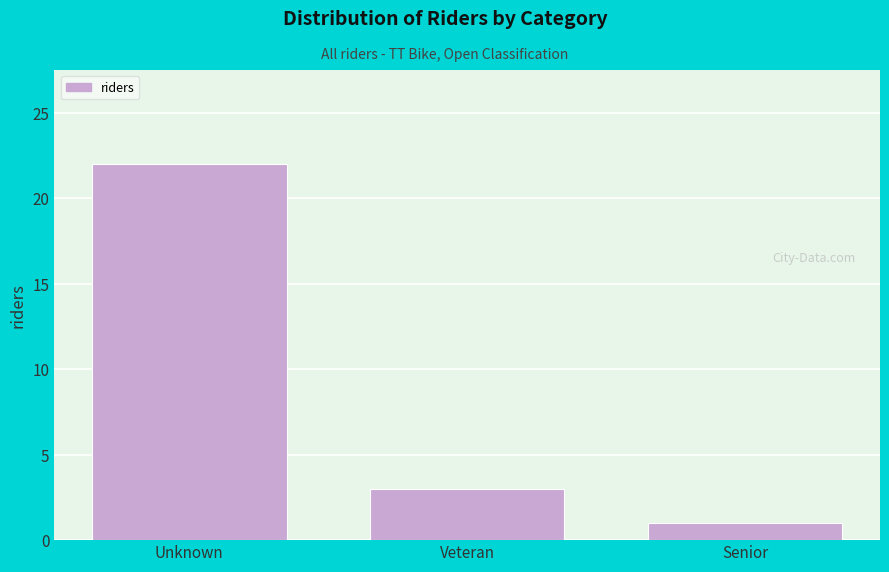

Reading left to right, extract all data points from this chart.

22	3	1